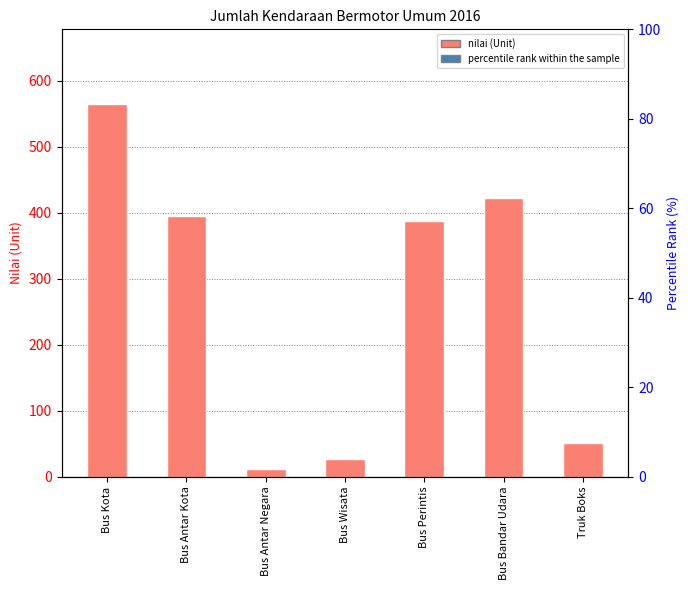

What is the minimum value for percentile rank within the sample?

2.1